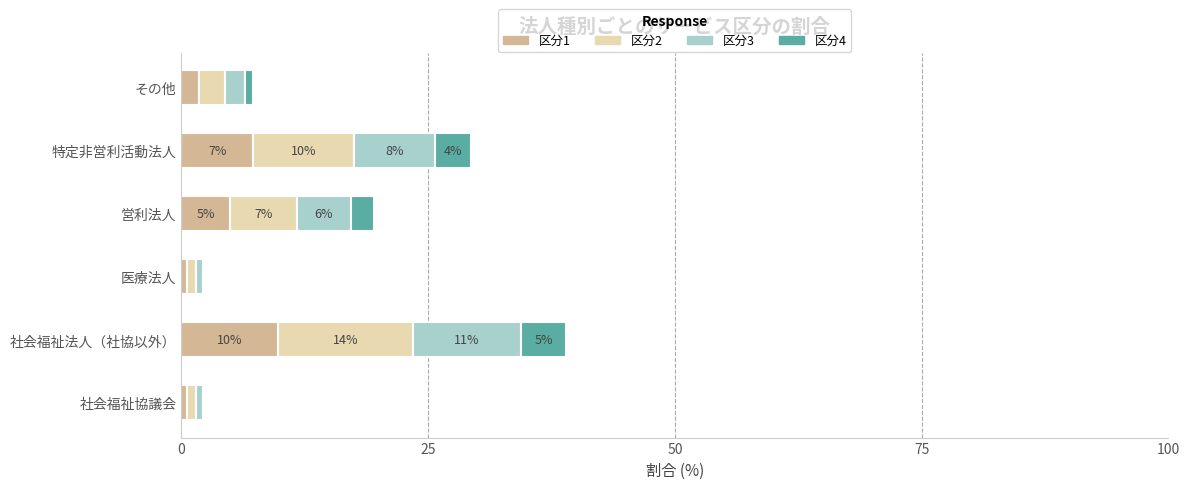

The 区分1 series shows 15.5 at 社会福祉法人（社協以外）. True or false?

False